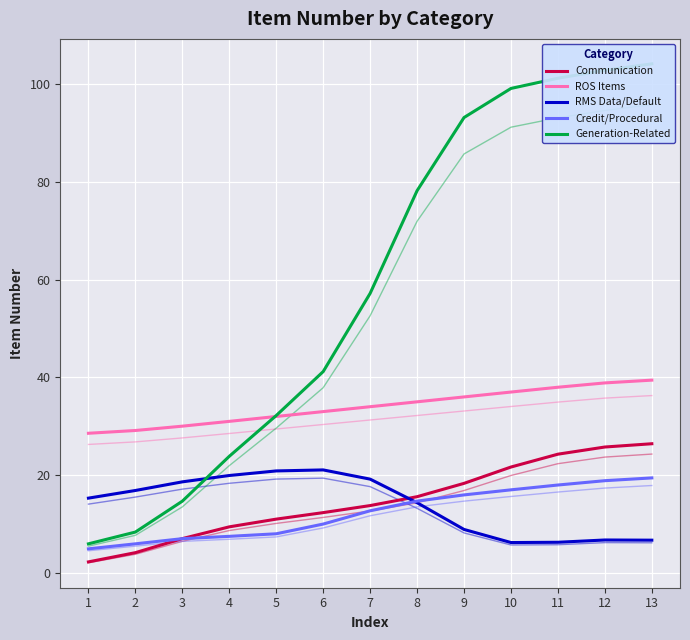

True or false: Communication has more than 0 points higher than both neighbors.

False